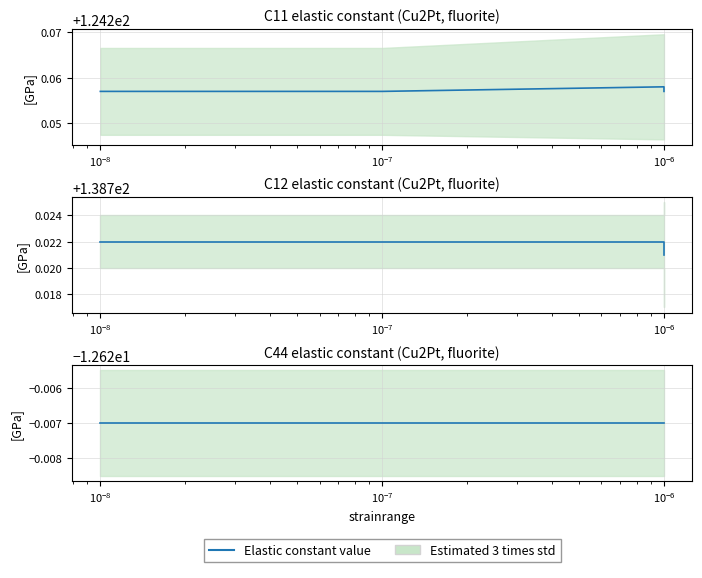

True or false: C12 value has more than 1 interior local peaks.

False